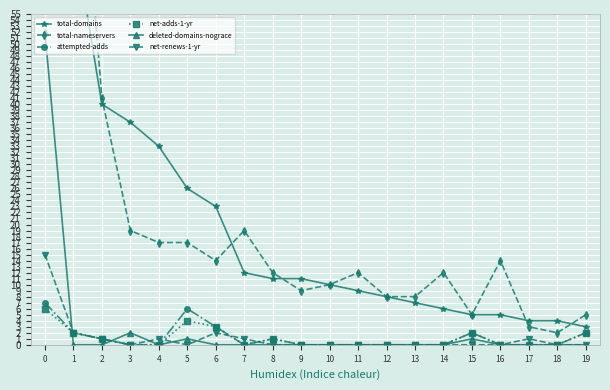

How many lines are shown in the chart?

6